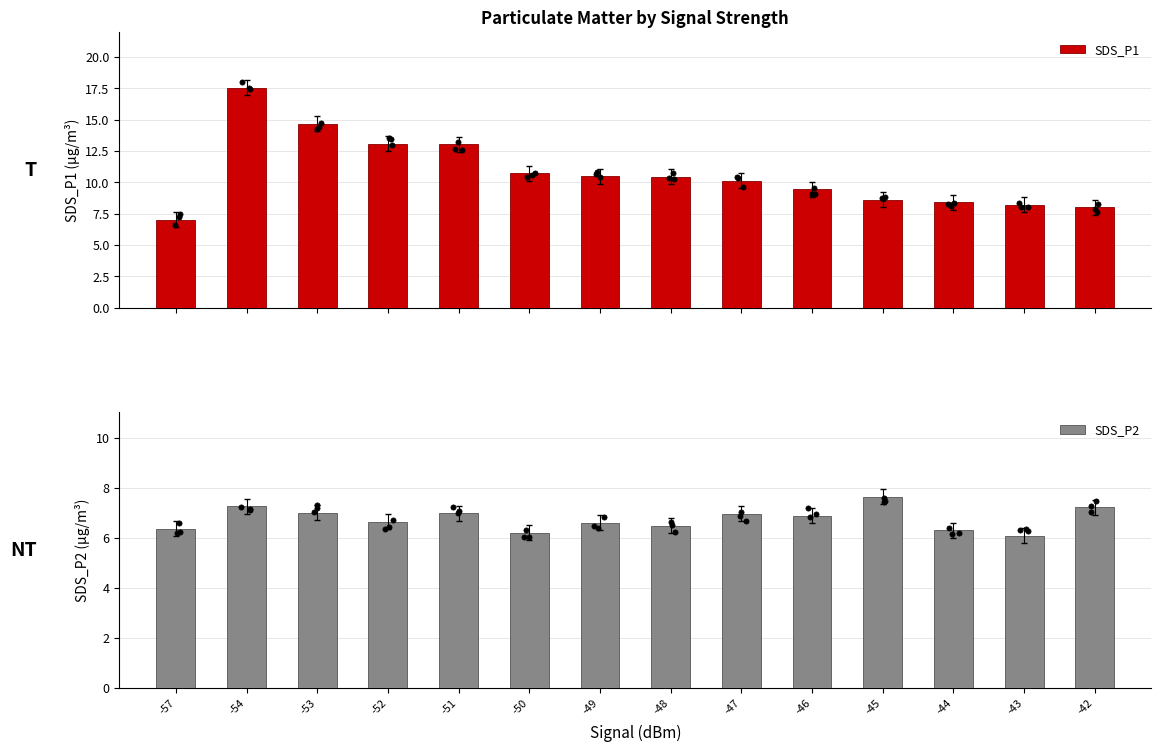

At which category is the sum across all series the highest?

-54